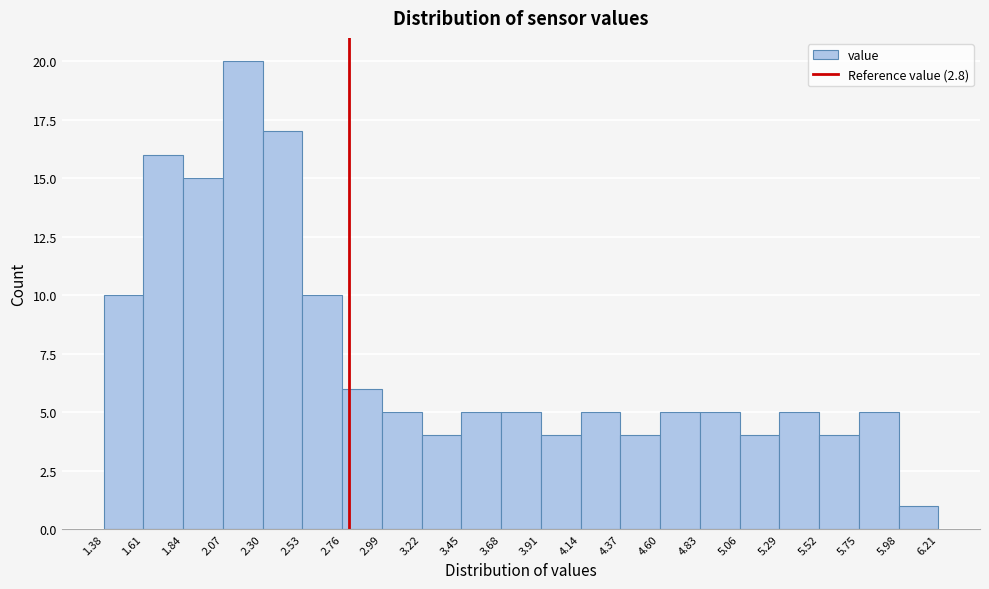

Reading left to right, transcribe this chart: for each bar, give the range it covers on the x-axis and its height. The values are not printed on the chart, so give them approximately, as read against the axis.

1.38 to 1.61: 10
1.61 to 1.84: 16
1.84 to 2.07: 15
2.07 to 2.30: 20
2.30 to 2.53: 17
2.53 to 2.76: 10
2.76 to 2.99: 6
2.99 to 3.22: 5
3.22 to 3.45: 4
3.45 to 3.68: 5
3.68 to 3.91: 5
3.91 to 4.14: 4
4.14 to 4.37: 5
4.37 to 4.60: 4
4.60 to 4.83: 5
4.83 to 5.06: 5
5.06 to 5.29: 4
5.29 to 5.52: 5
5.52 to 5.75: 4
5.75 to 5.98: 5
5.98 to 6.21: 1